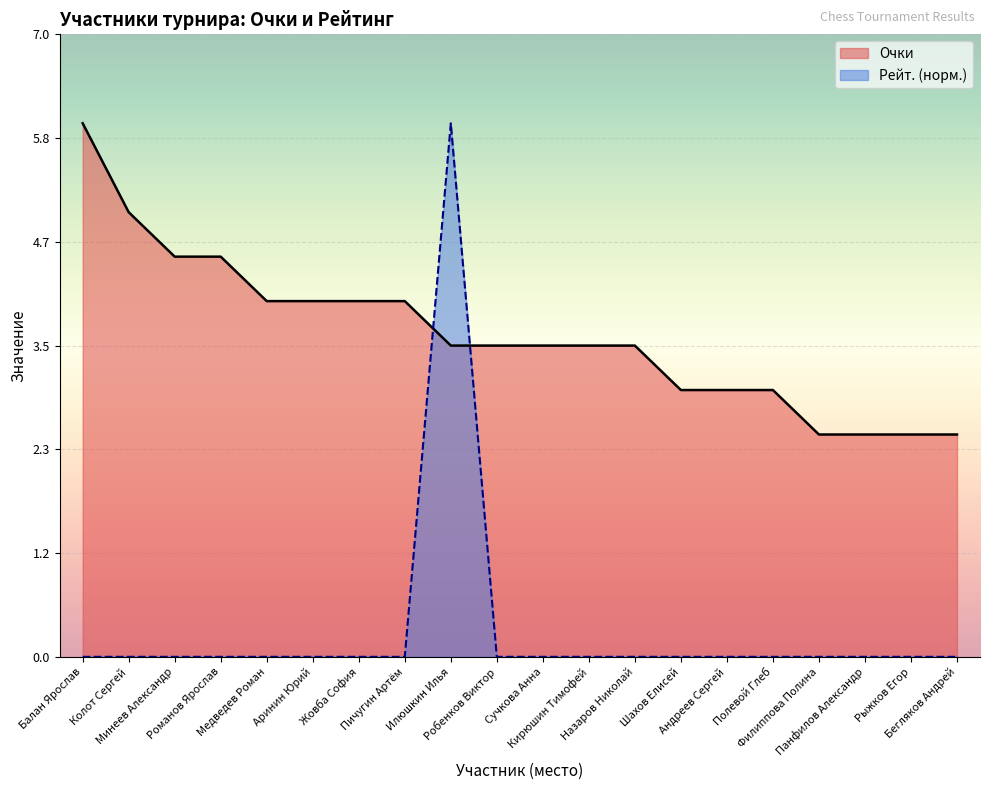

After their last crossing, which series has the higher values: Очки or Рейт.?

Очки